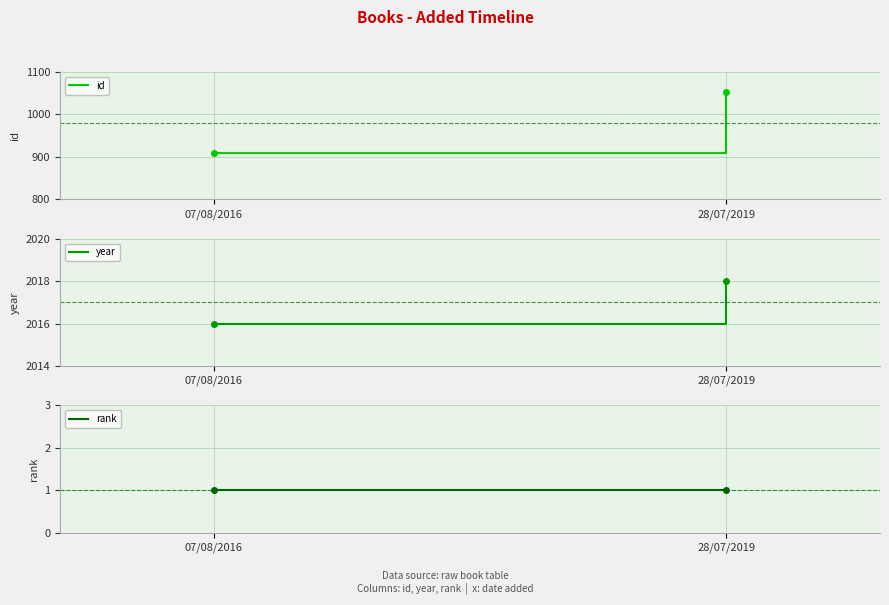

What are all the series names shown in the legend?

id, year, rank